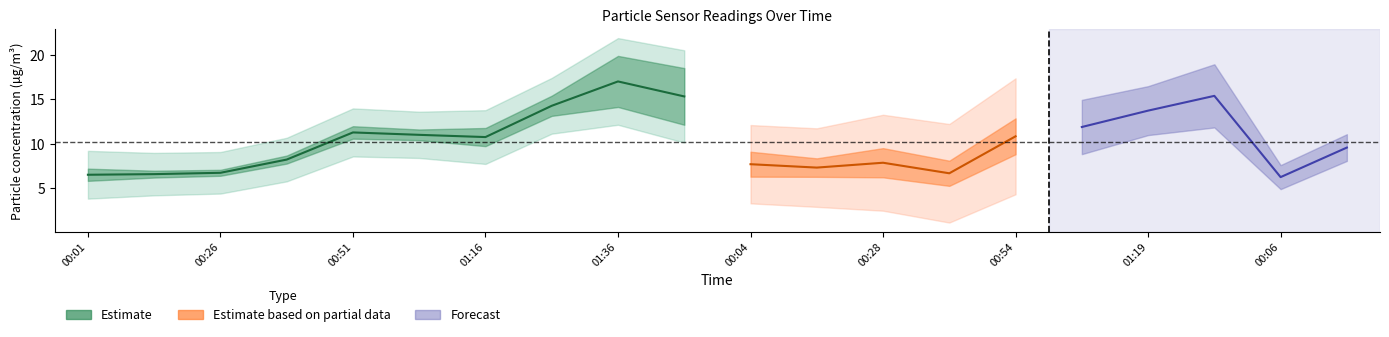

What is the approximate value of SDS_P1 at 01:06?

13.9